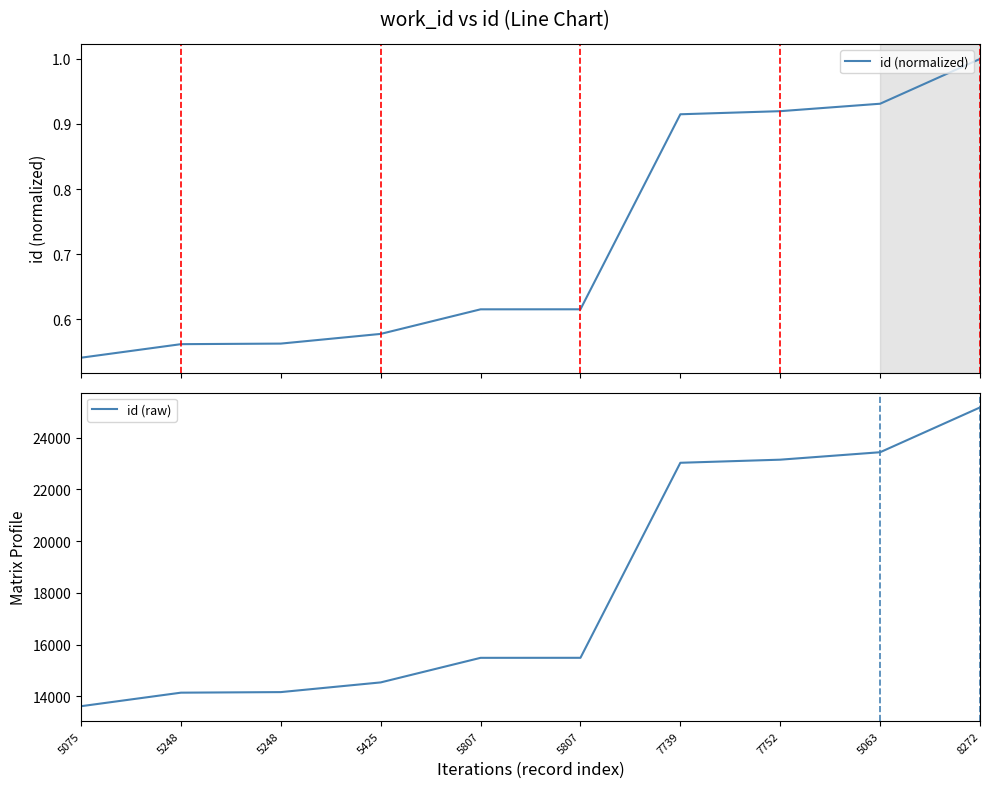

Reading left to right, extract all data points from this chart.

id (normalized): 0.5	0.6	0.6	0.6	0.6	0.6	0.9	0.9	0.9	1.0
id (raw): 13613.0	14137.0	14159.0	14534.0	15485.0	15486.0	23032.0	23152.0	23440.0	25173.0